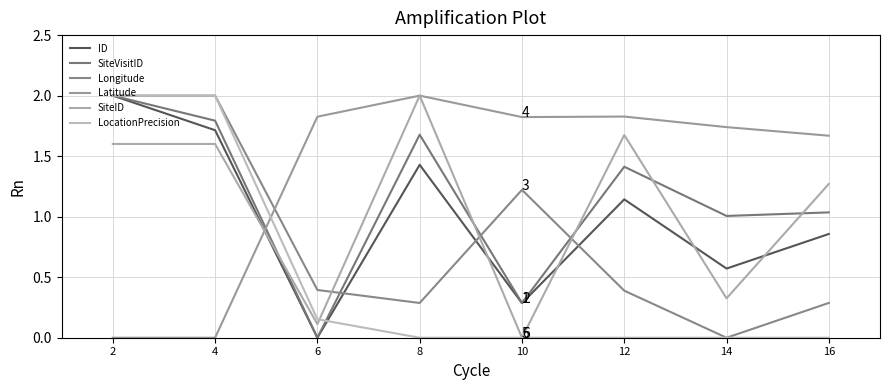

How many Longitude values are between 0 and 2?

8